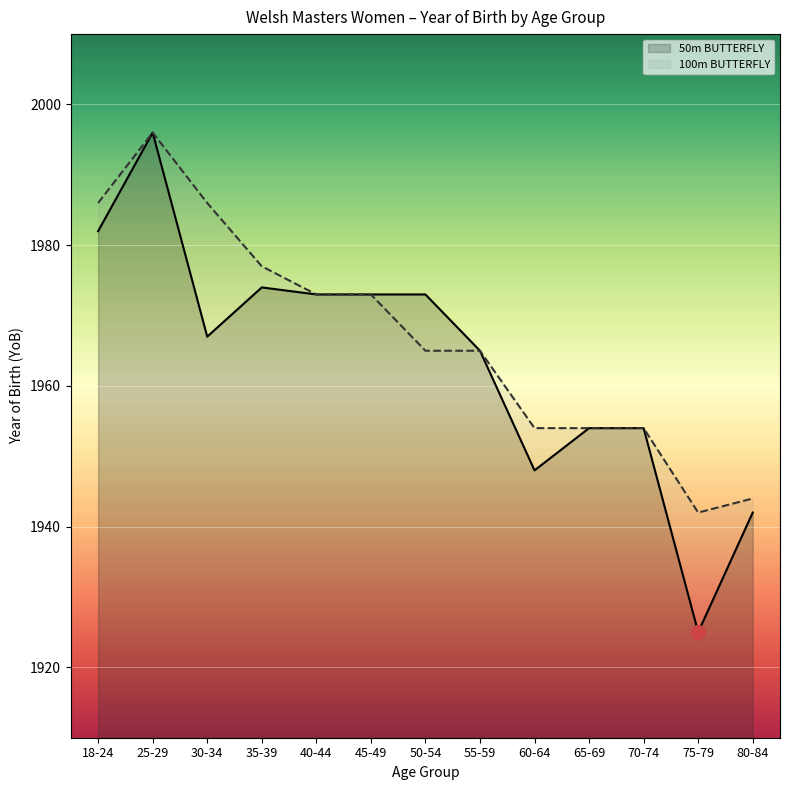

True or false: 100m BUTTERFLY has more than 1 points higher than both neighbors.

False